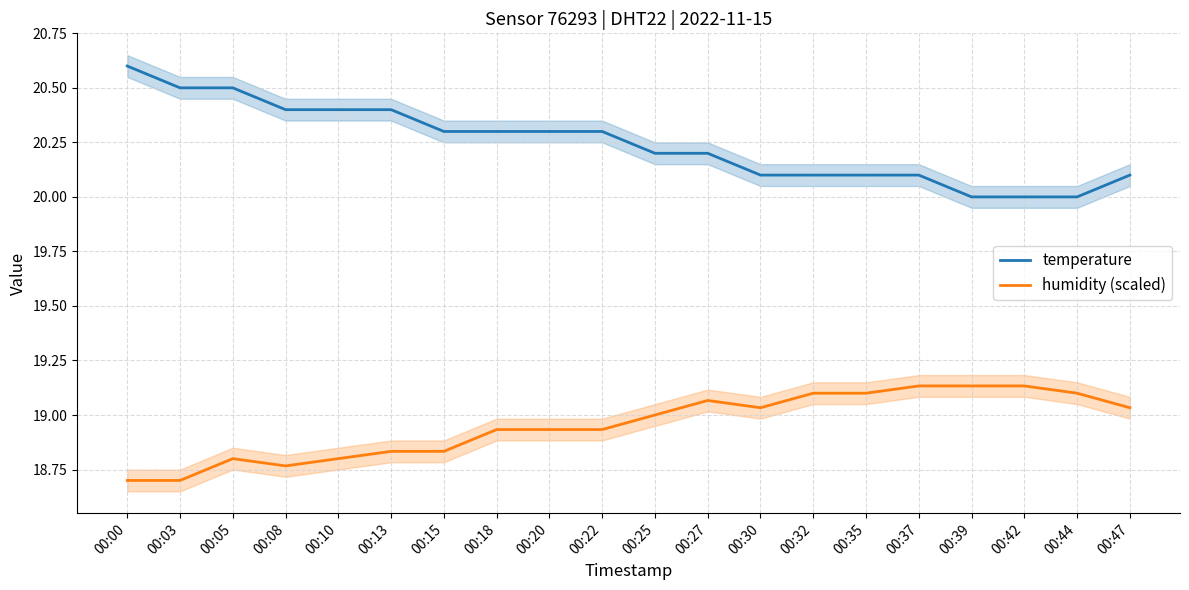

At how many categories does at least one series exceed 19?

20